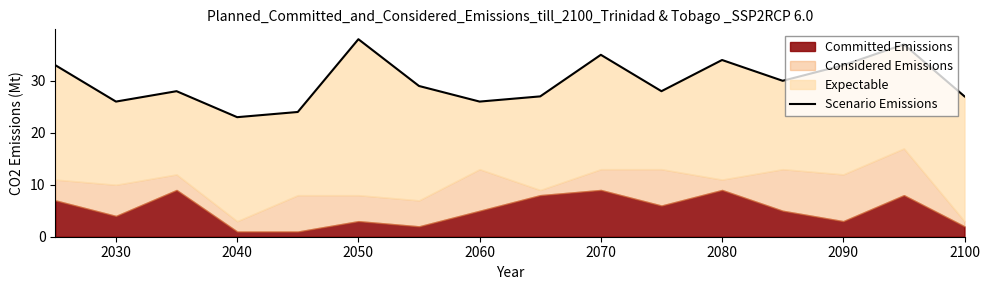

What is the maximum value shown in the chart?

38